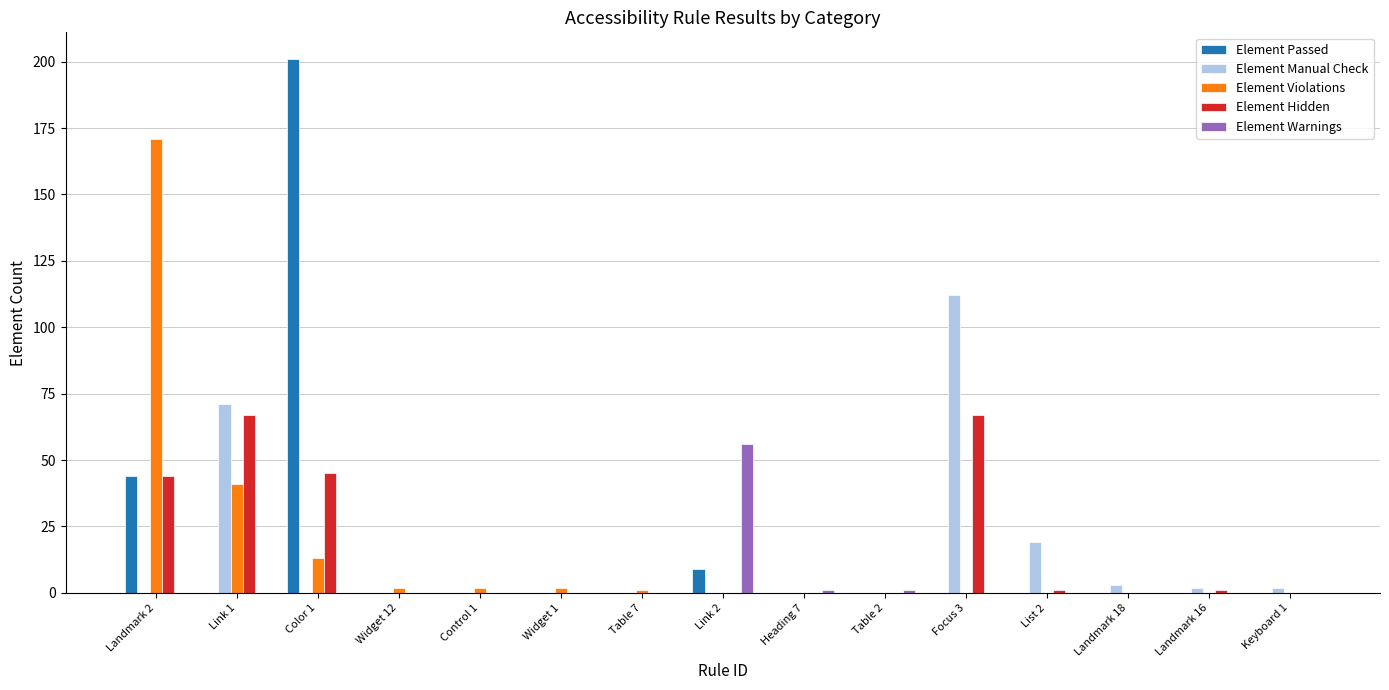

Are the bars horizontal?

No